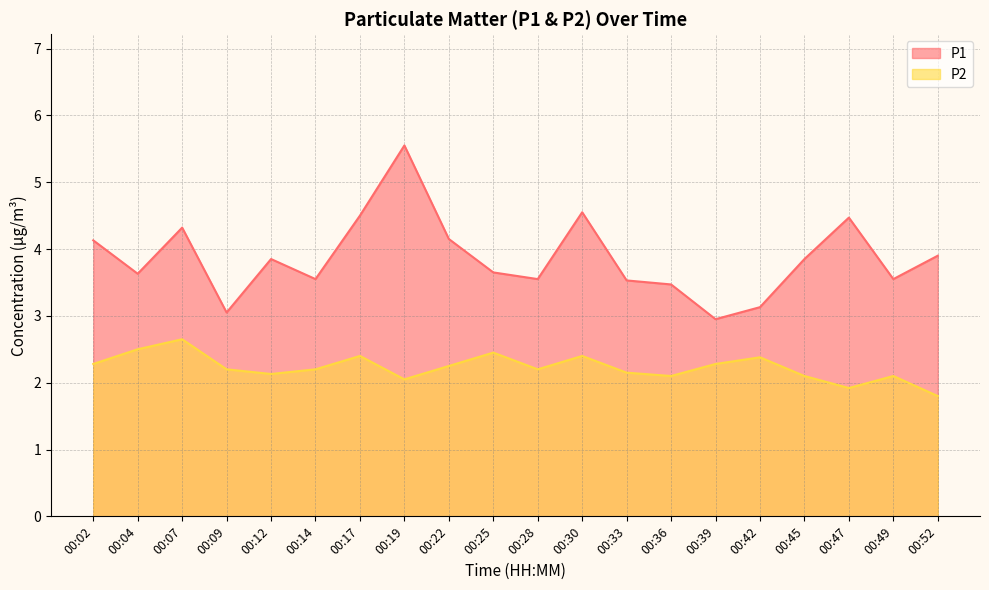

Reading left to right, extract all data points from this chart.

P1: 4.1	3.6	4.3	3.0	3.9	3.5	4.5	5.5	4.2	3.6	3.5	4.5	3.5	3.5	3.0	3.1	3.9	4.5	3.5	3.9
P2: 2.3	2.5	2.6	2.2	2.1	2.2	2.4	2.0	2.2	2.5	2.2	2.4	2.1	2.1	2.3	2.4	2.1	1.9	2.1	1.8